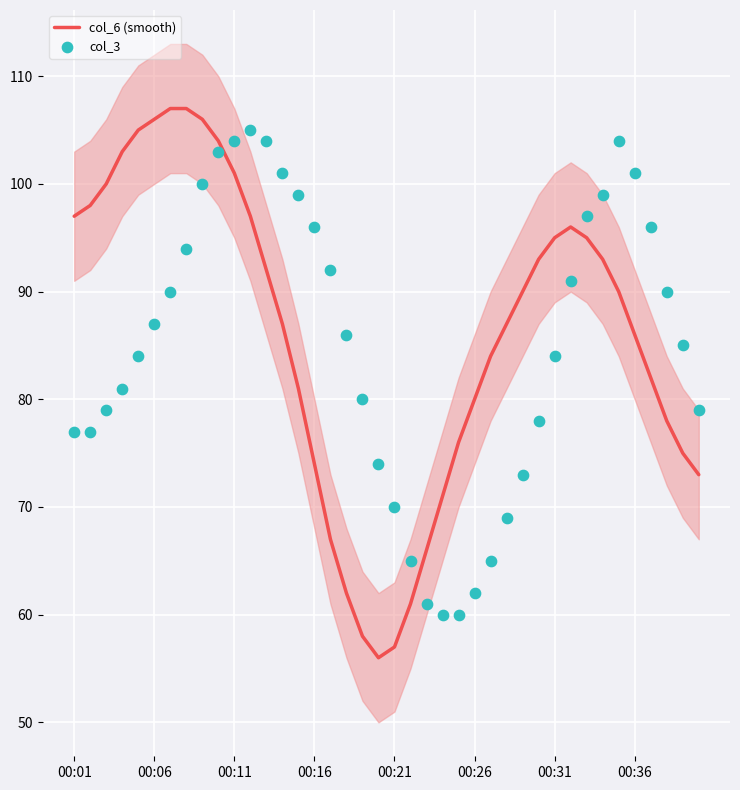

Is the value of col_6 (smooth) at 8 greater than the value of col_3 at 28?

Yes